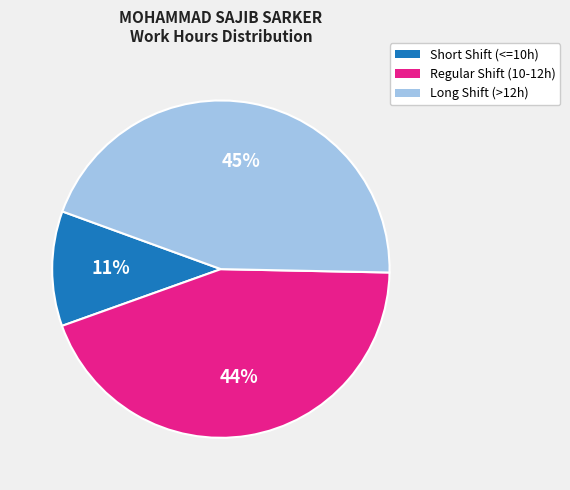

Does any single category account for the majority?

No